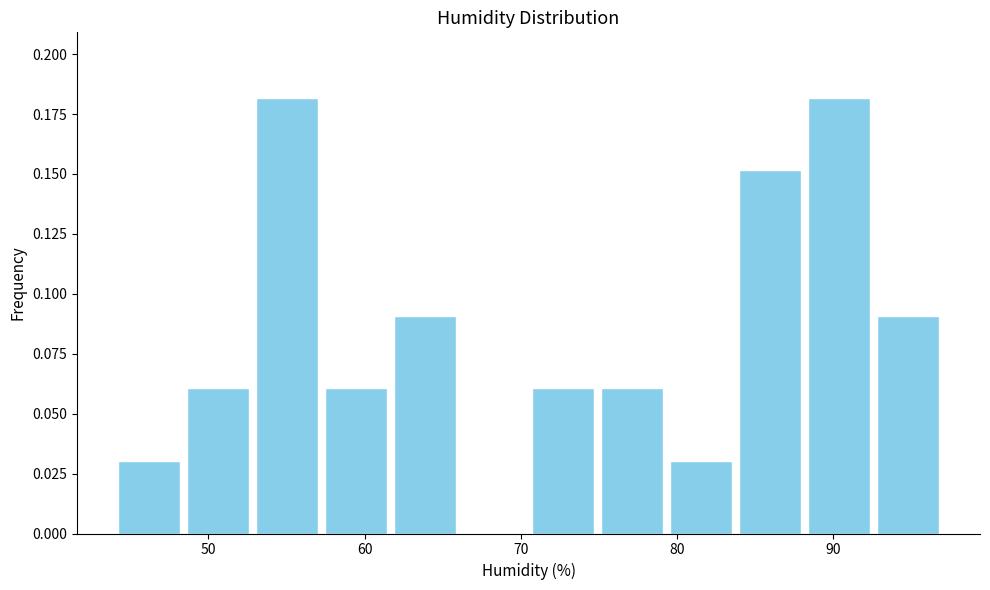

Reading left to right, list every bar in this chart as the range it spans on the x-axis followed by its height. Neither the bar edges nor the heights are printed on the chart, so give them approximately, as read against the axes.

44 to 48: 0.03
48 to 53: 0.06
53 to 57: 0.18
57 to 62: 0.06
62 to 66: 0.09
66 to 71: 0
71 to 75: 0.06
75 to 79: 0.06
79 to 84: 0.03
84 to 88: 0.15
88 to 93: 0.18
93 to 97: 0.09